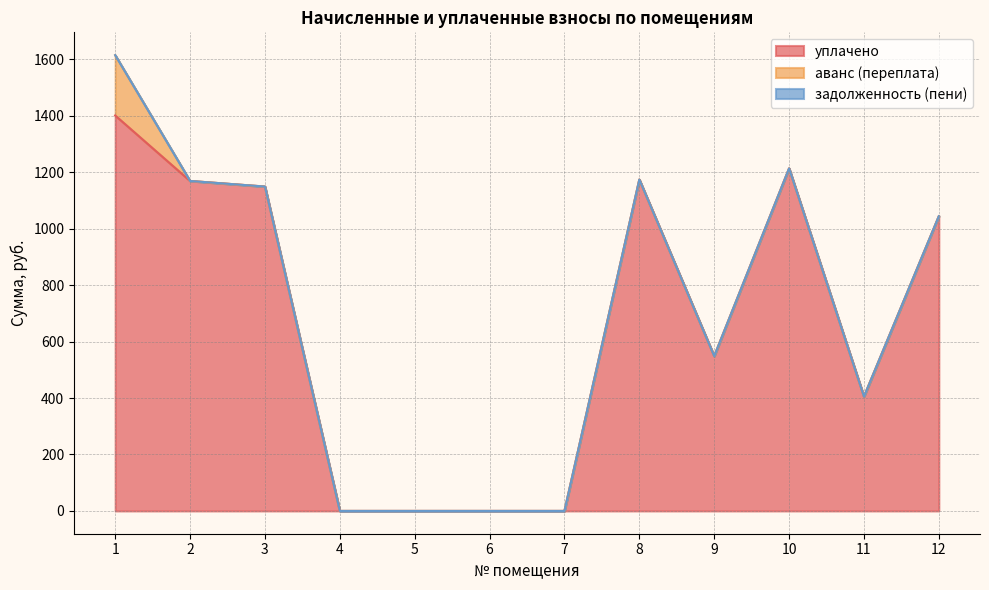

List the series in order of their peak value, lowest first.

задолженность (пени), аванс (переплата), уплачено